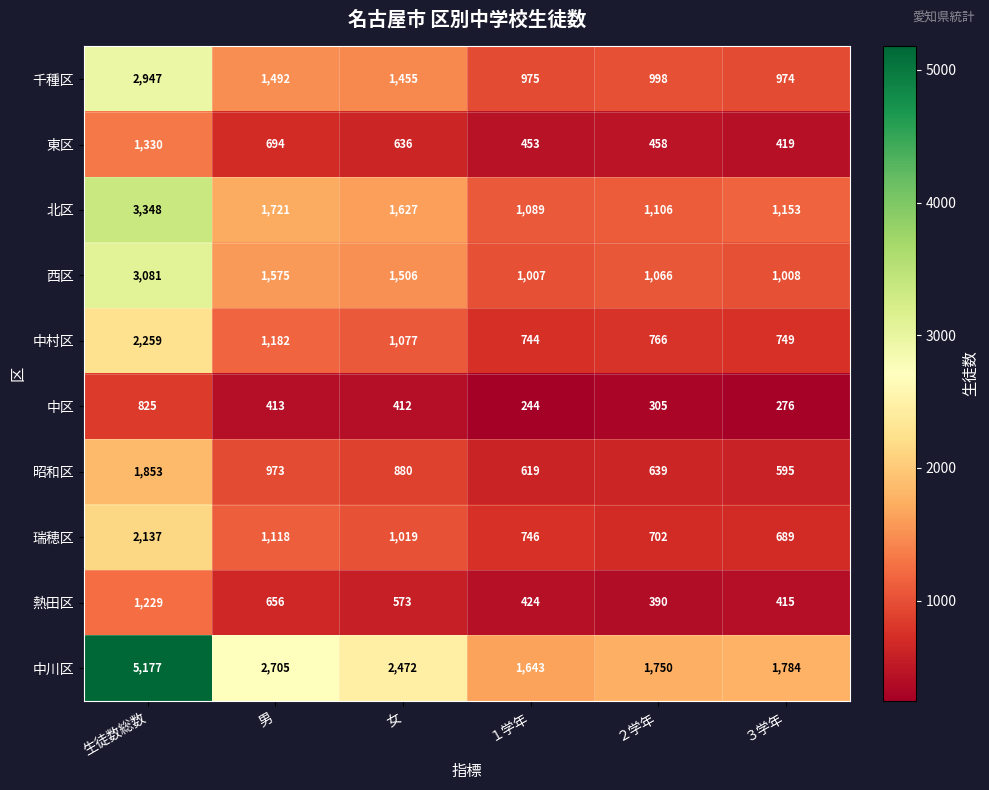

True or false: 北区 has a value of 397 at １学年.

False